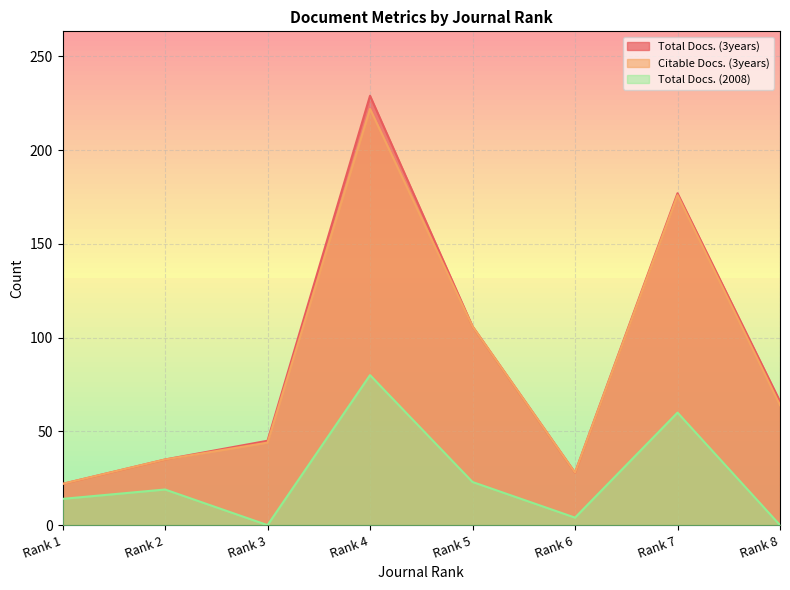

Count the number of data series in this chart.

3